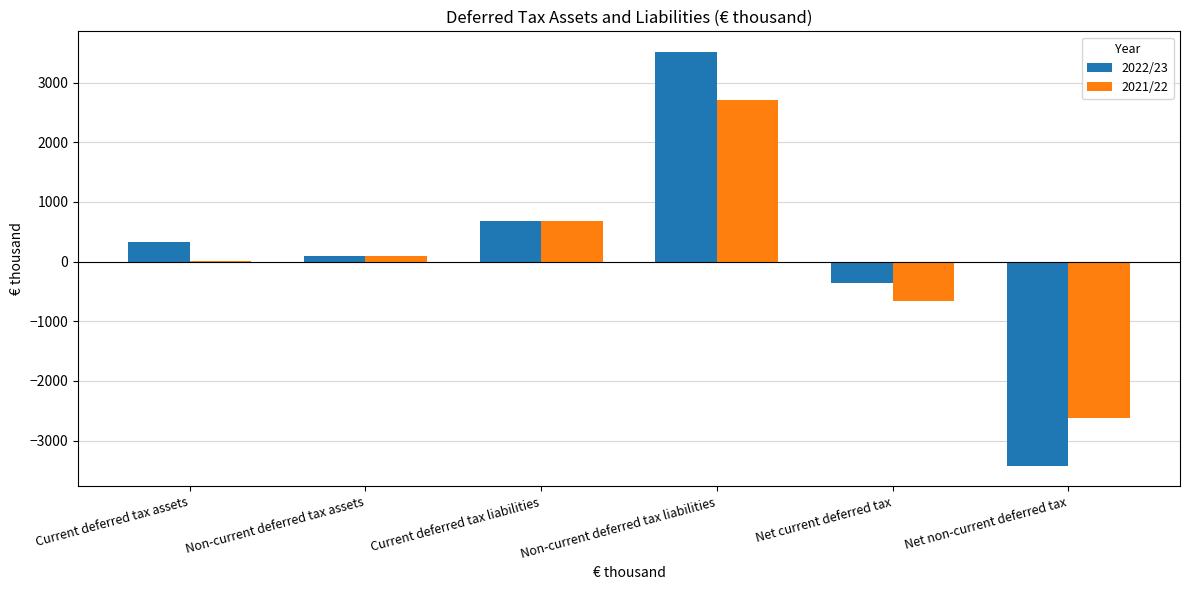

Which series has the largest range (max minus min)?

2022/23